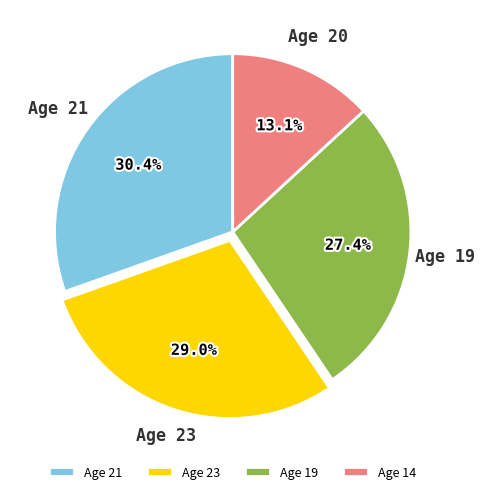

To the nearest percent, what is the average slice percentage?

25%